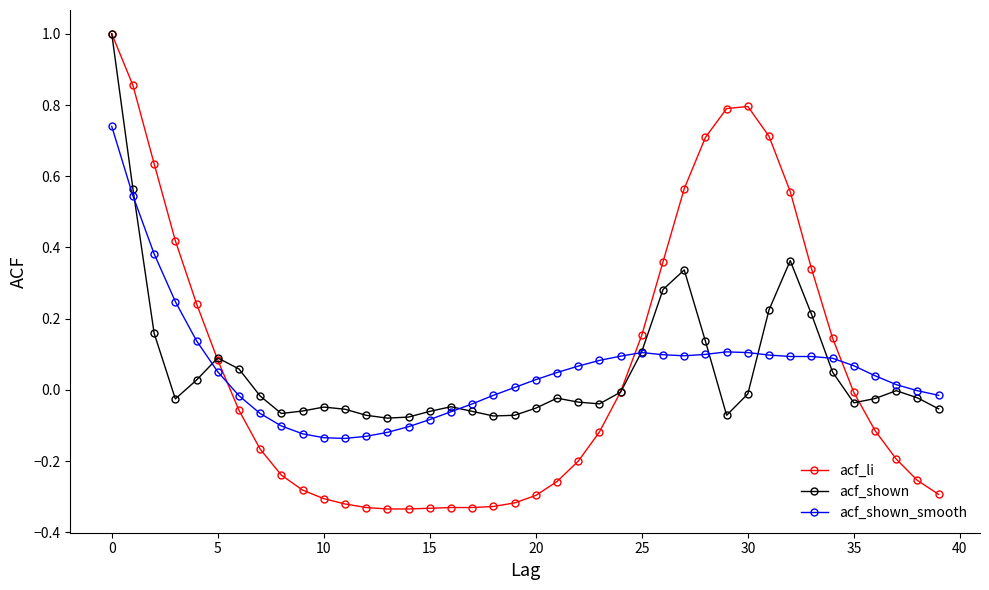

What is the highest value of the acf_shown series?

1.0